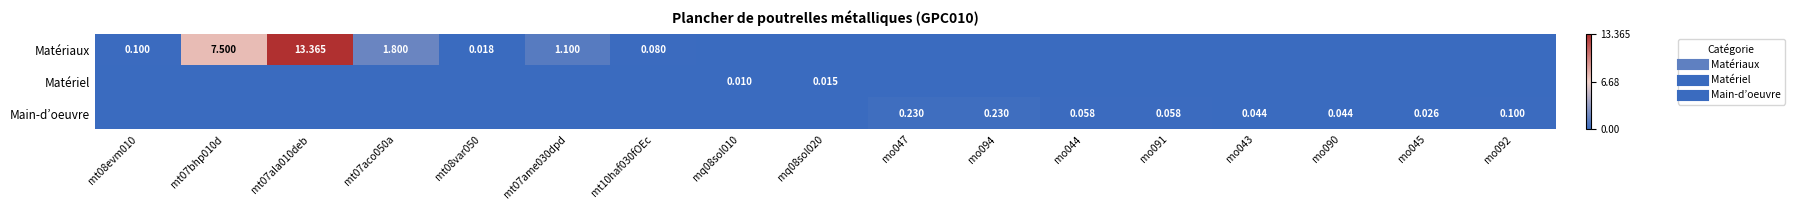

At which category is the sum across all series the highest?

mt07ala010deb